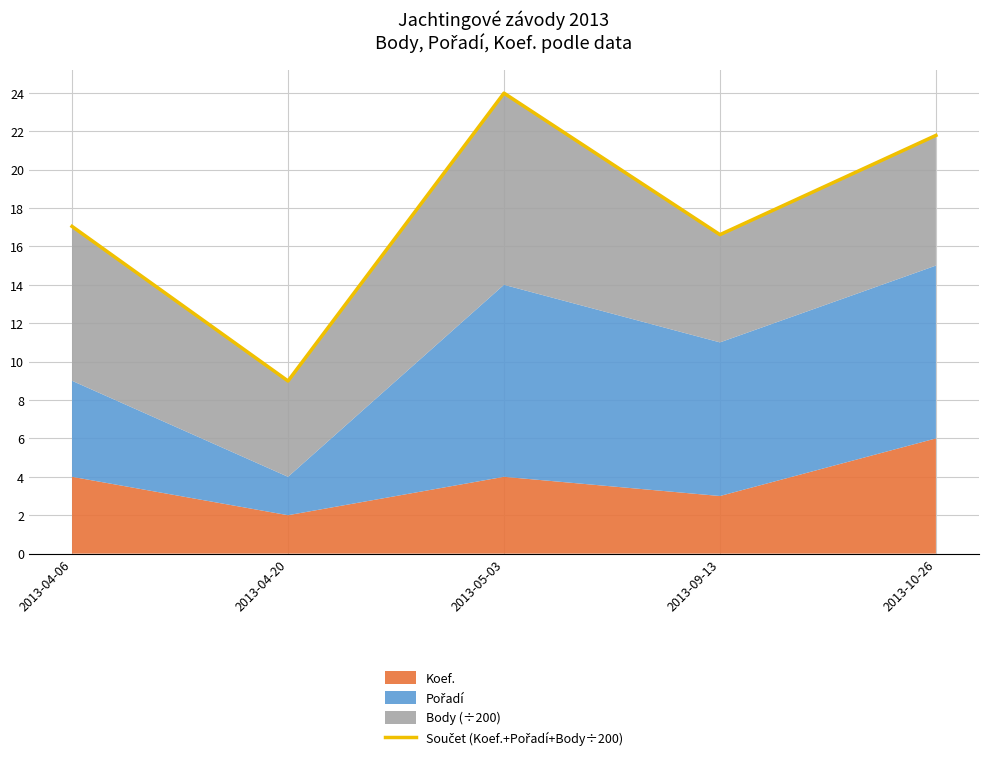

What is the ratio of the value at 2013-05-03 to the value at 2013-09-13?

1.4